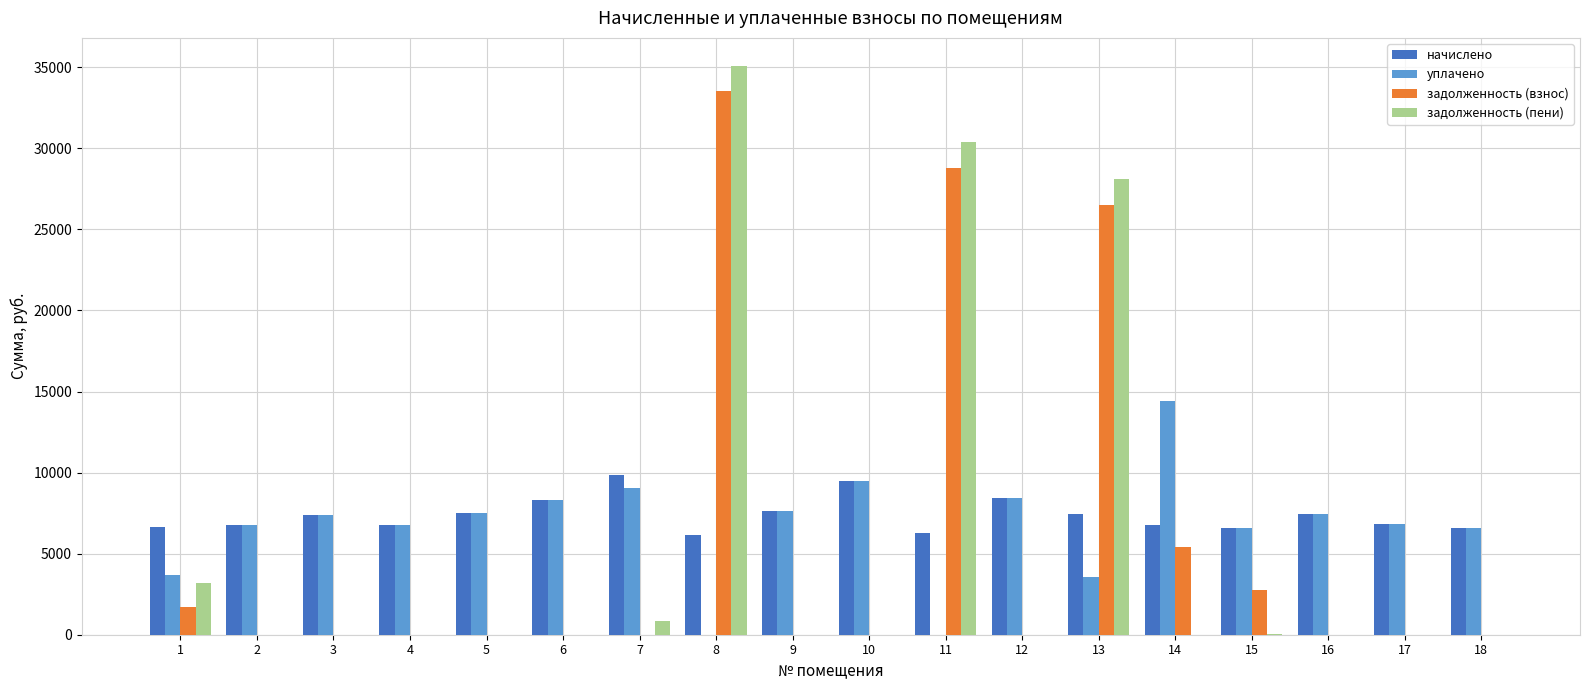

What is the difference between the уплачено values at 14 and 18?

7804.9